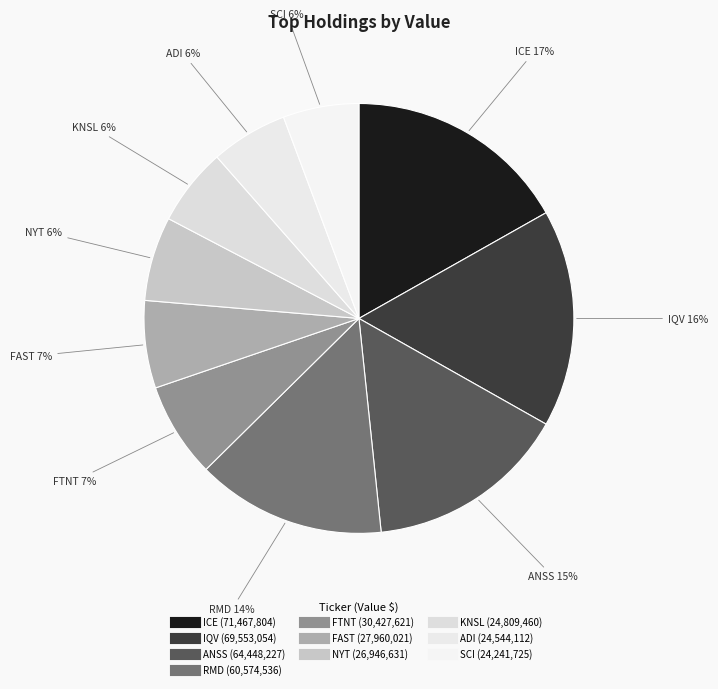

How many segments does this pie chart have?

10